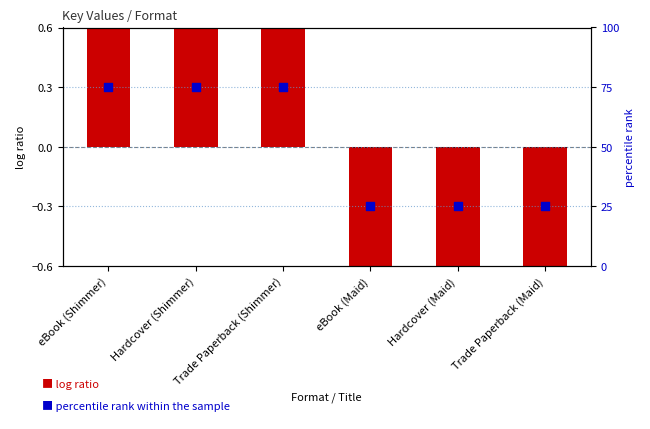

Is the value of percentile rank within the sample at Hardcover (Shimmer) greater than the value of log ratio at eBook (Maid)?

Yes